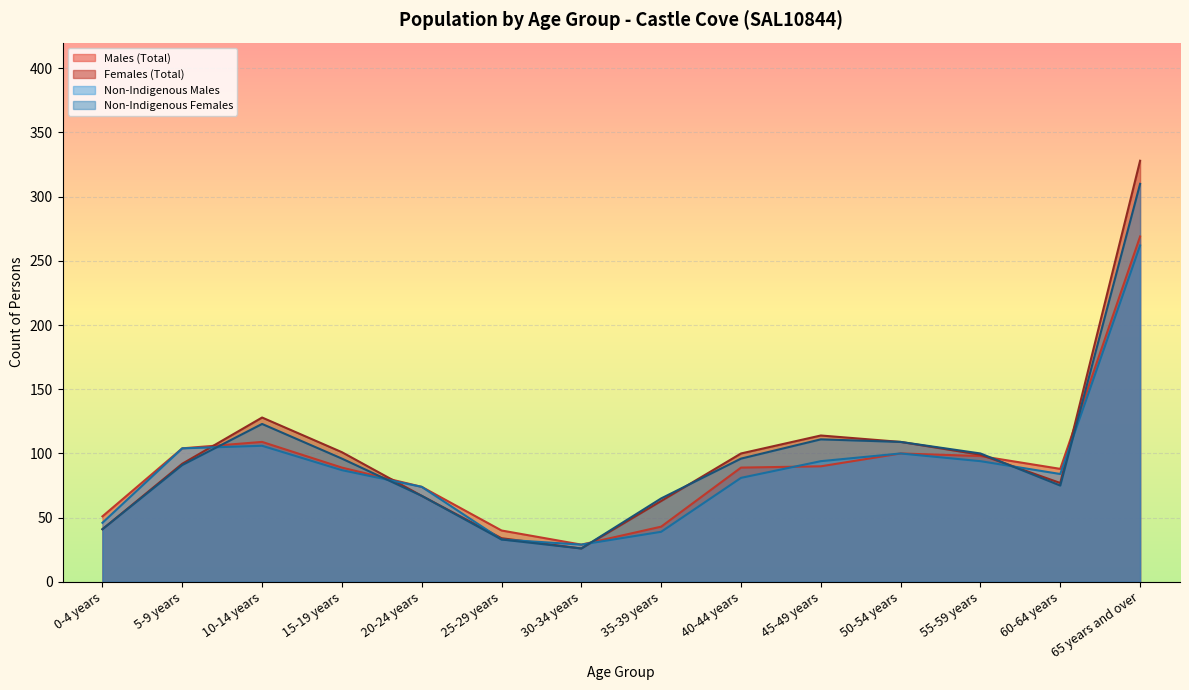

What is the label of the 3rd point from the right?

55-59 years